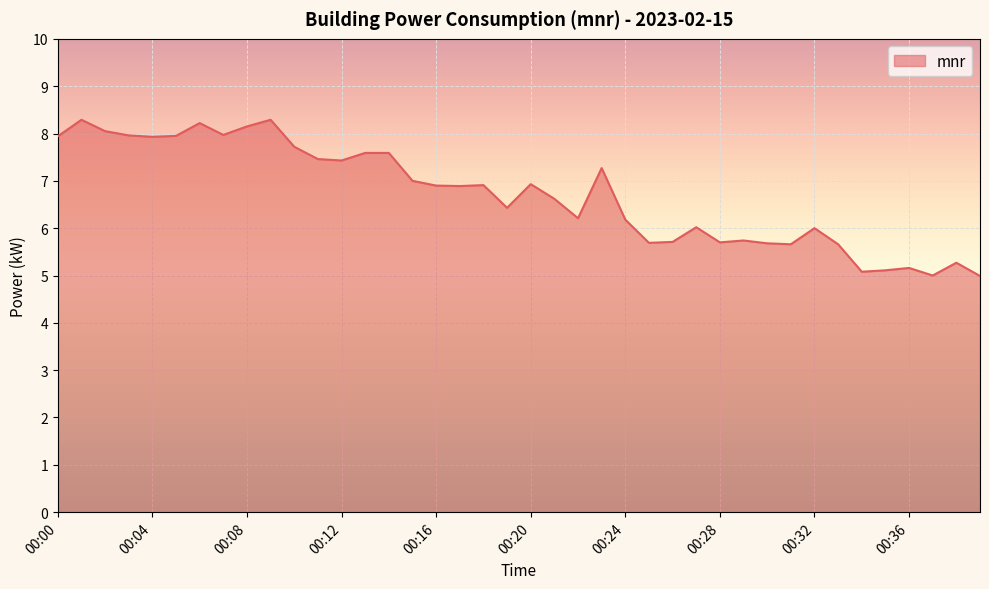

What is the difference between the maximum and minimum values?

3.3